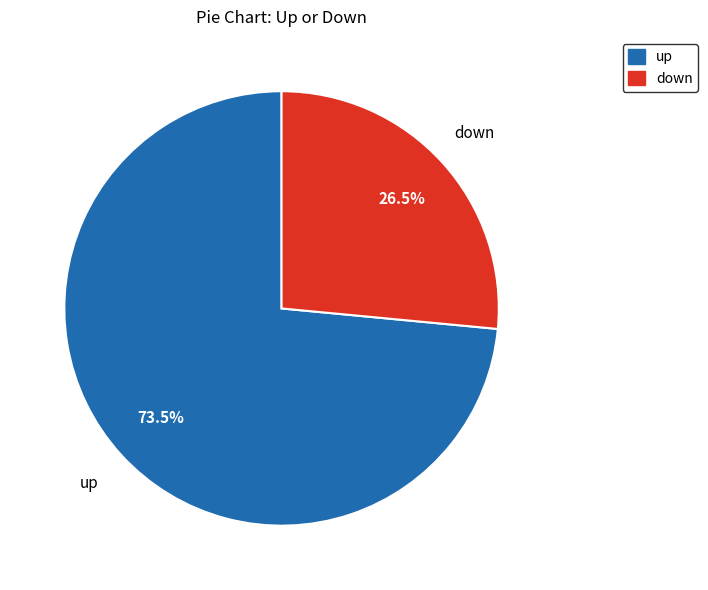

Count the number of slices in the pie.

2